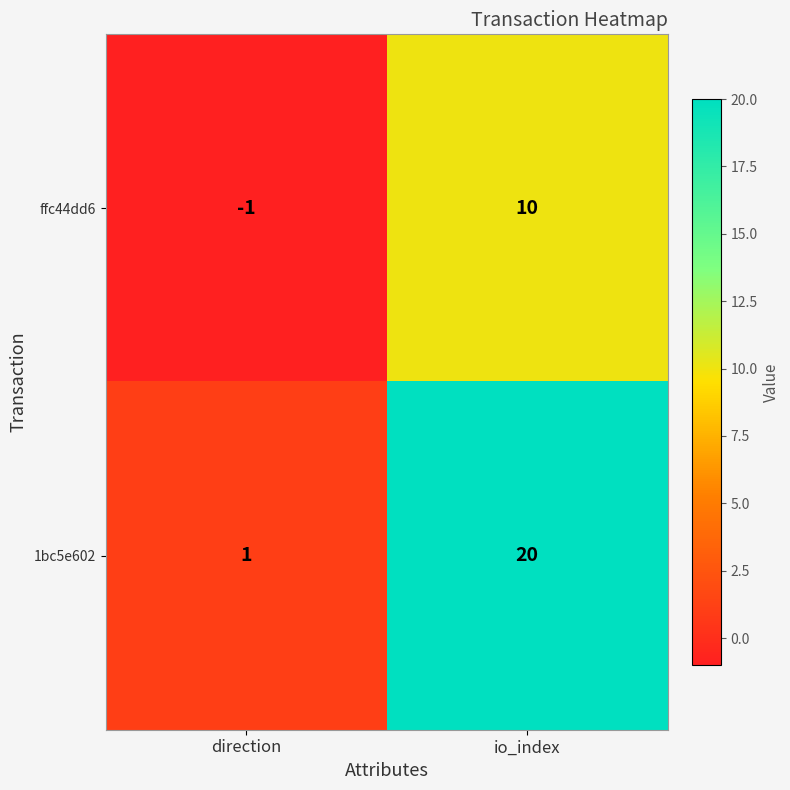

How many categories are shown in the chart?

2